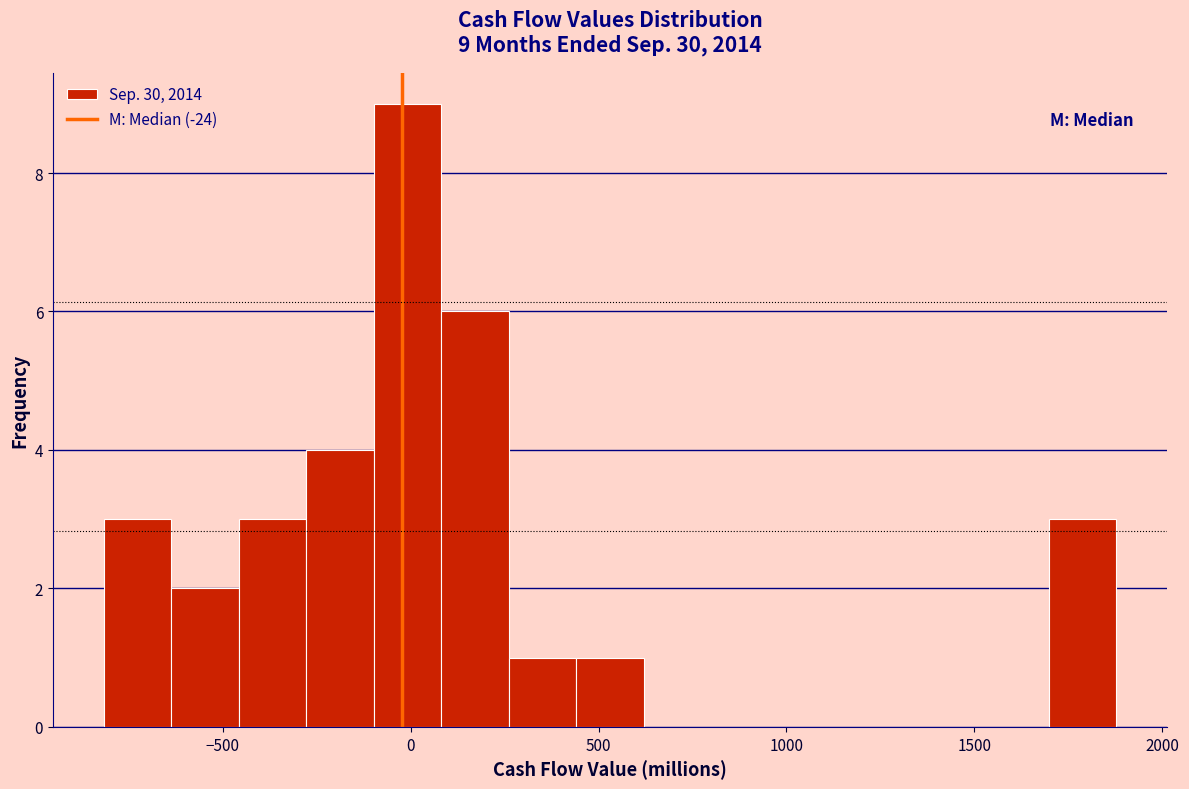

Read against the x-axis, roughly where is the centre of the tallest bar?

0